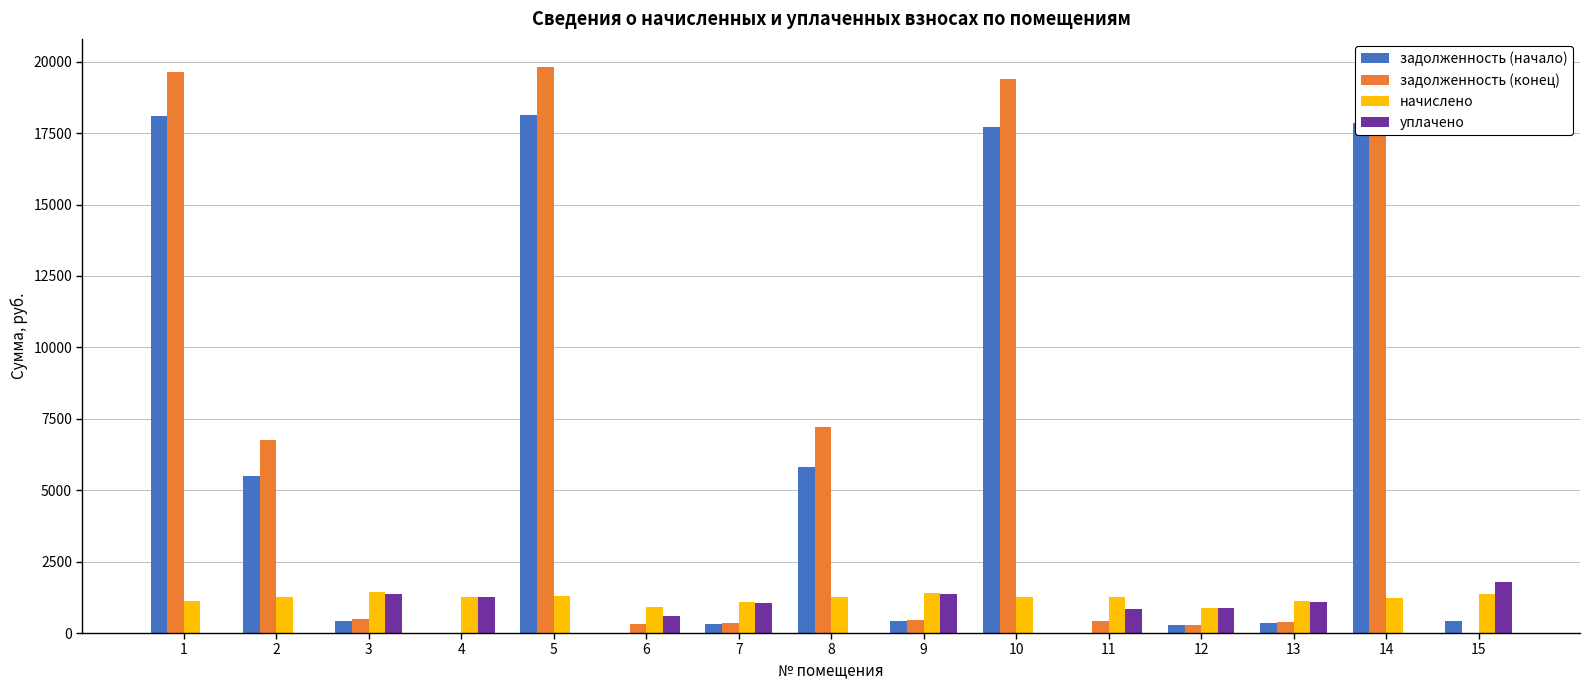

The value of задолженность (начало) at 1 is 10946.1. True or false?

False